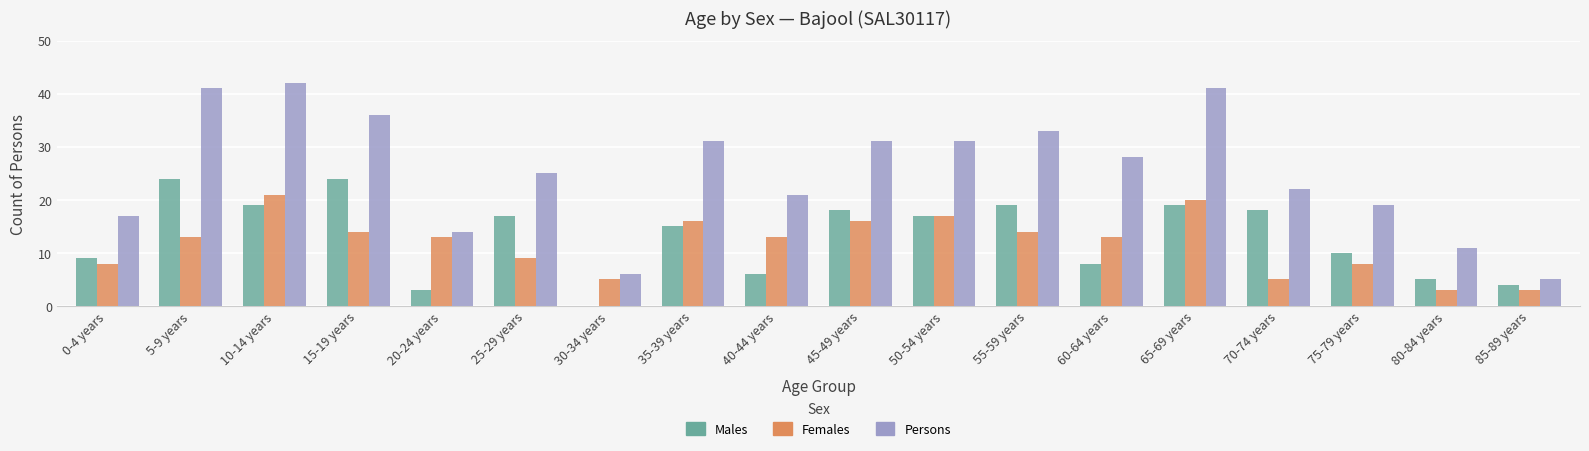

At which label does Females reach its peak?

10-14 years